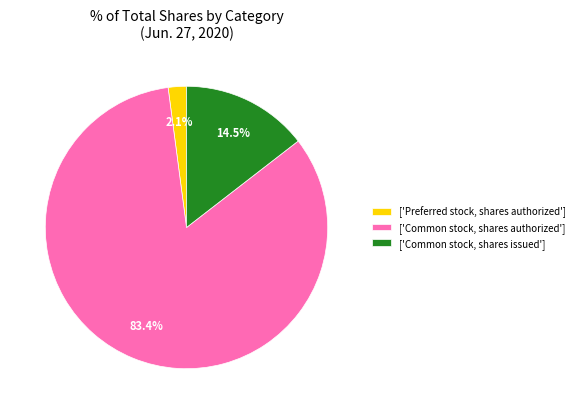

What is the smallest slice in the pie chart?

['Preferred stock, shares authorized']